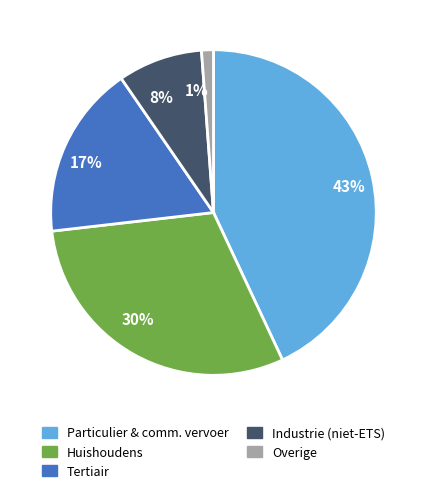

Rank the categories by value from highest to lowest.

Particulier & comm. vervoer, Huishoudens, Tertiair, Industrie (niet-ETS), Overige